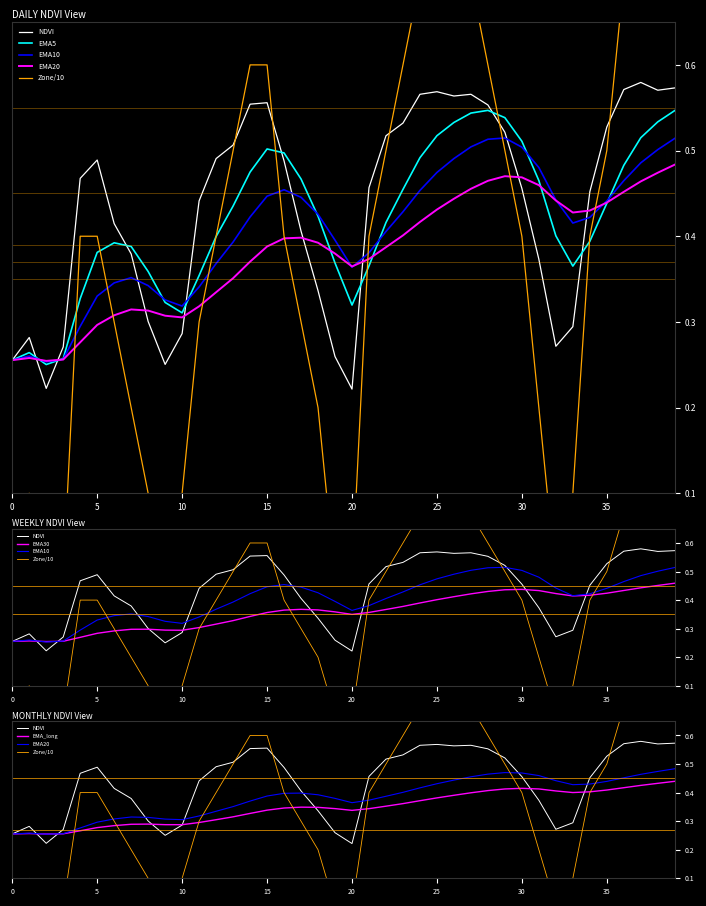

The value of Zone at 1 is 0.1. True or false?

False